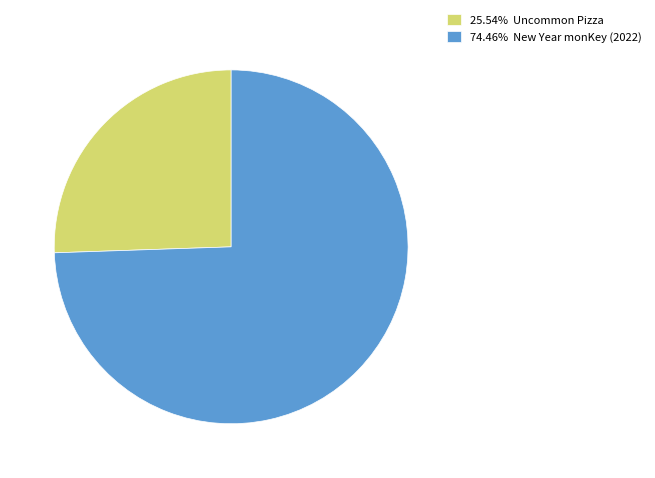

What is the ratio of the value at 25.54% Uncommon Pizza to the value at 74.46% New Year monKey (2022)?

0.3